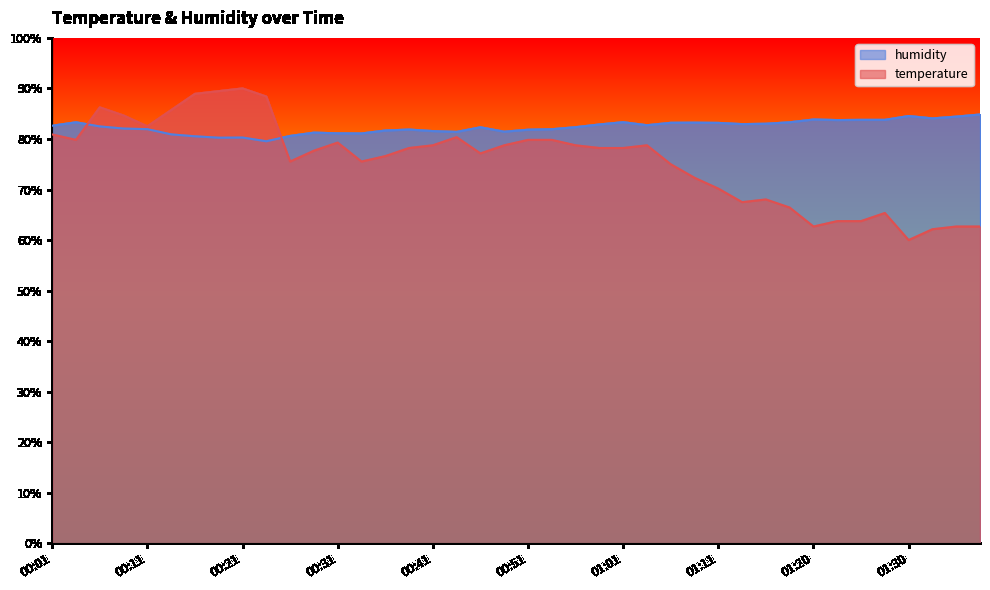

Where is humidity nearest to the value 82?

00:09